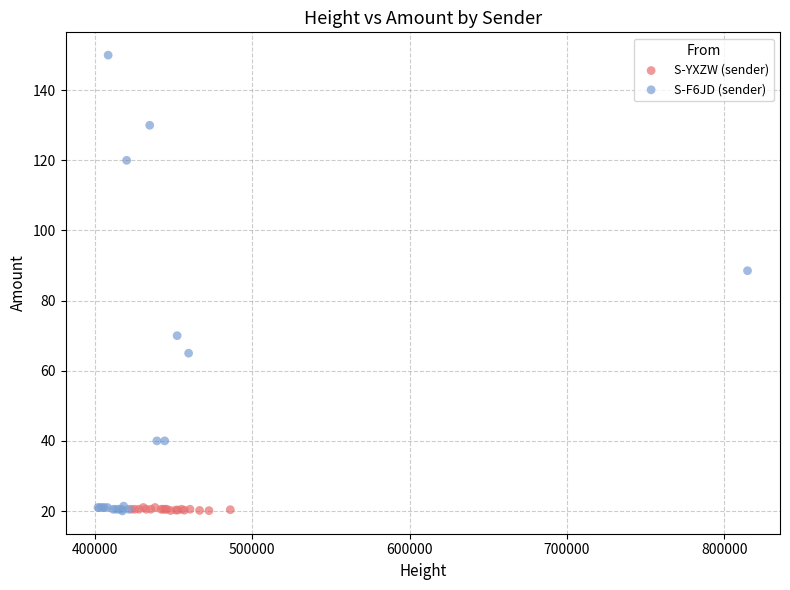

Which series reaches the maximum Y coordinate?

S-F6JD (sender)